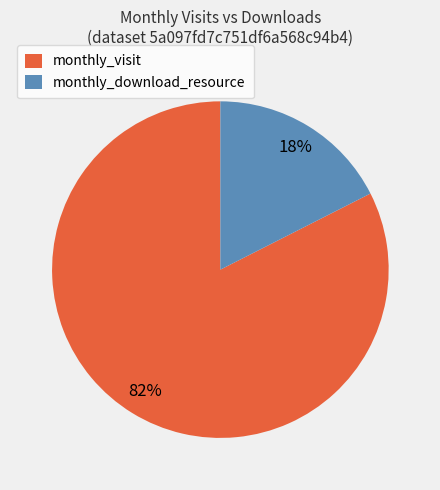

How many segments does this pie chart have?

2